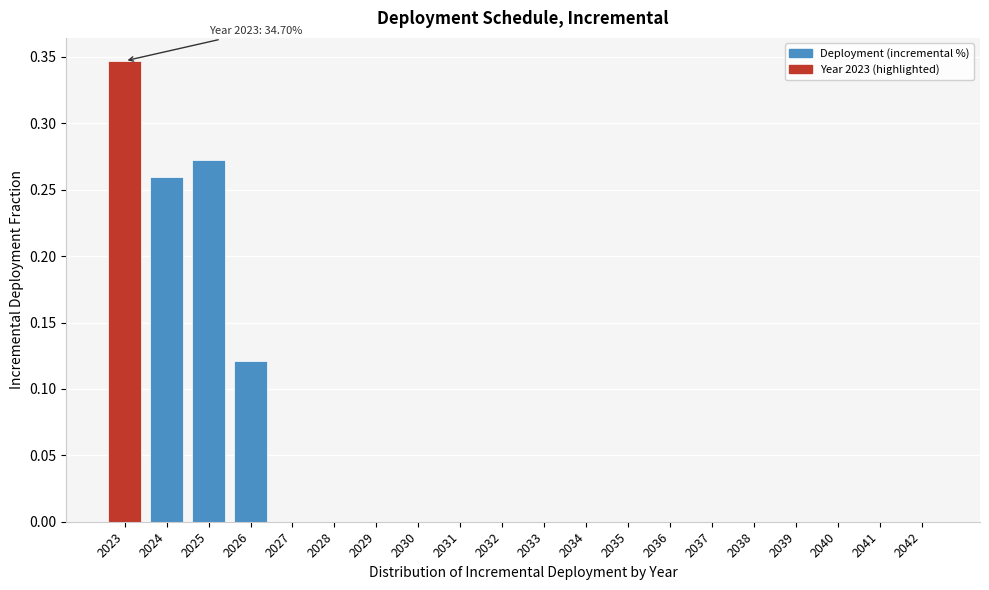

What is the sum of all values?

1.0